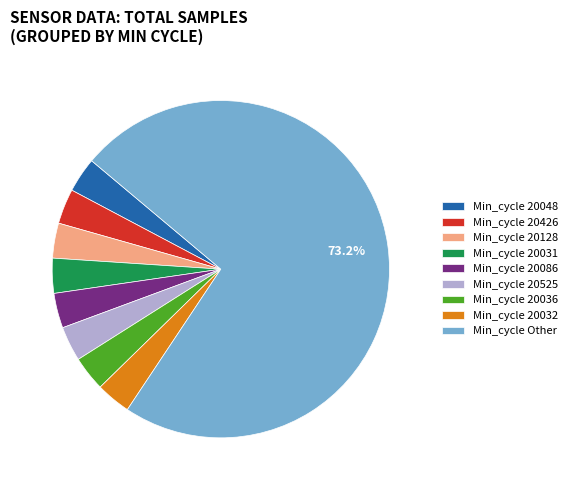

Approximately how many times larger is the value at Min_cycle 20086 compared to Min_cycle 20032?

1.0